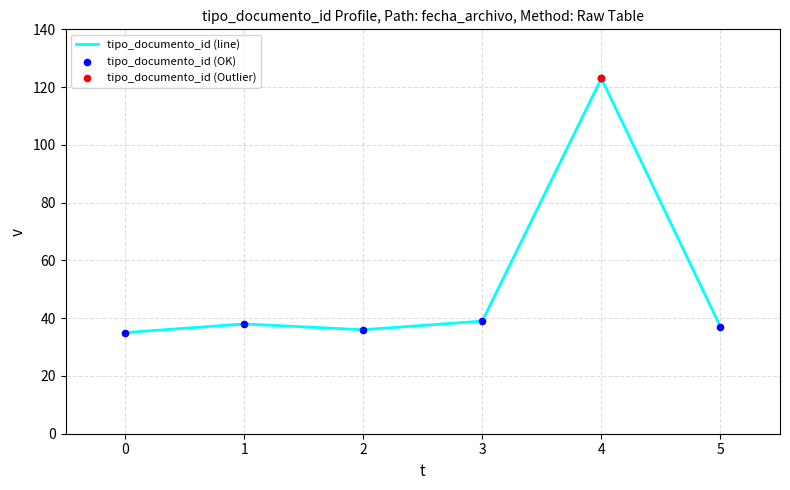

Approximately how many times larger is the value at 4 compared to 0?

3.5